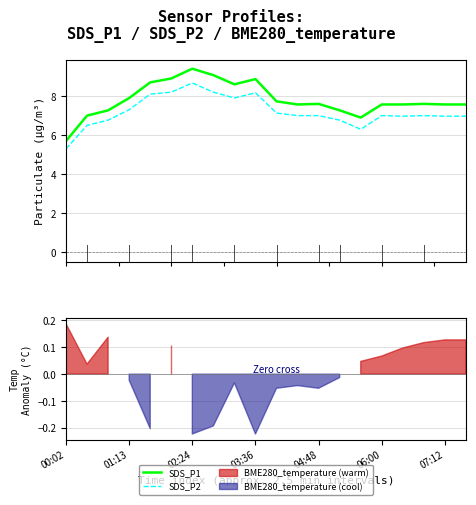

At which label does SDS_P1 reach its minimum?

00:02